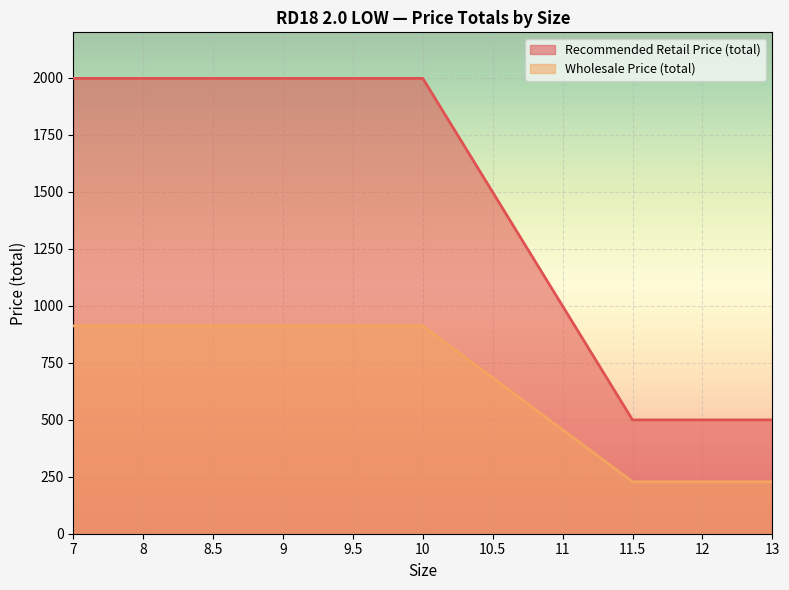

At 7, list the series in order from largest to smallest.

Recommended Retail Price (total), Wholesale Price (total)